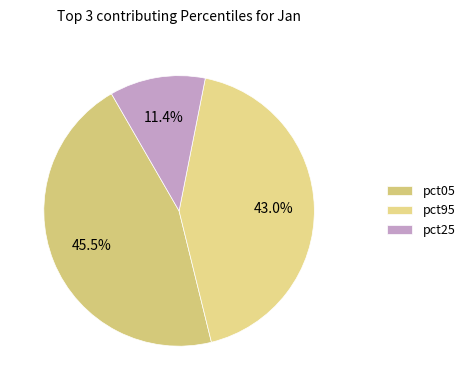

Count the number of slices in the pie.

3